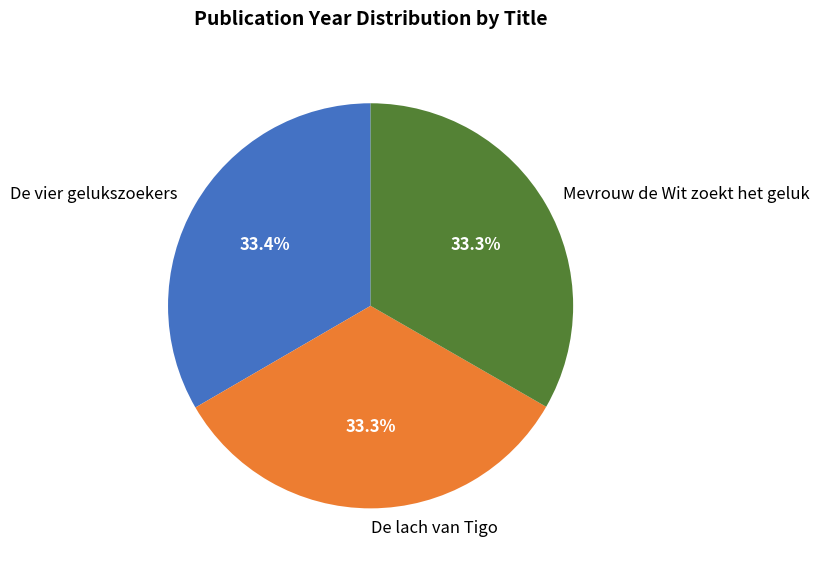

Approximately how many times larger is the value at De lach van Tigo compared to Mevrouw de Wit zoekt het geluk?

1.0